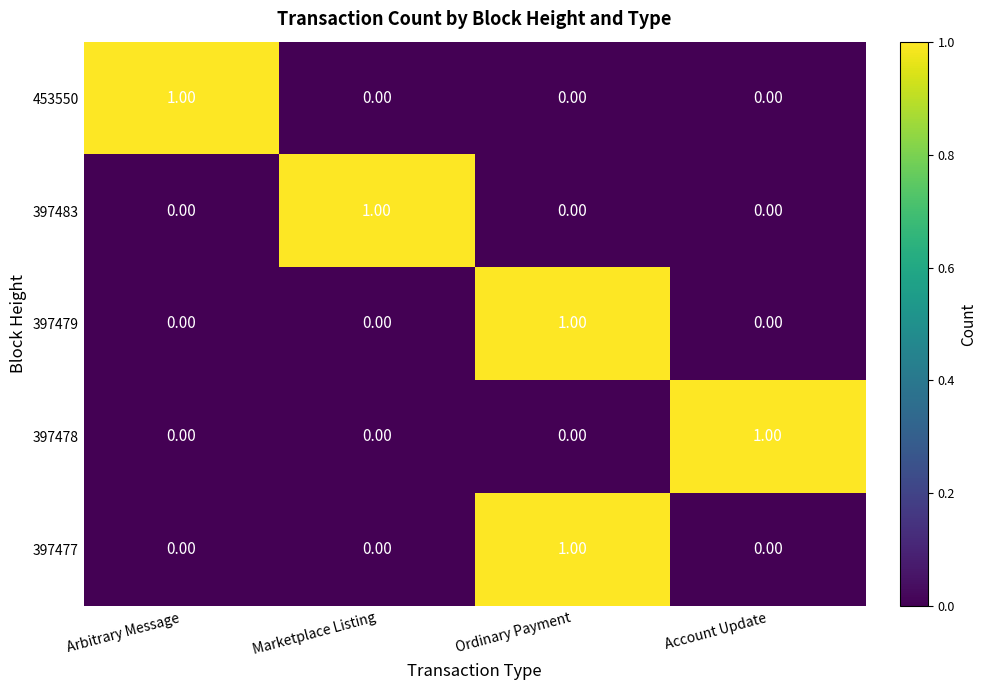

At which category is the sum across all series the highest?

Ordinary Payment